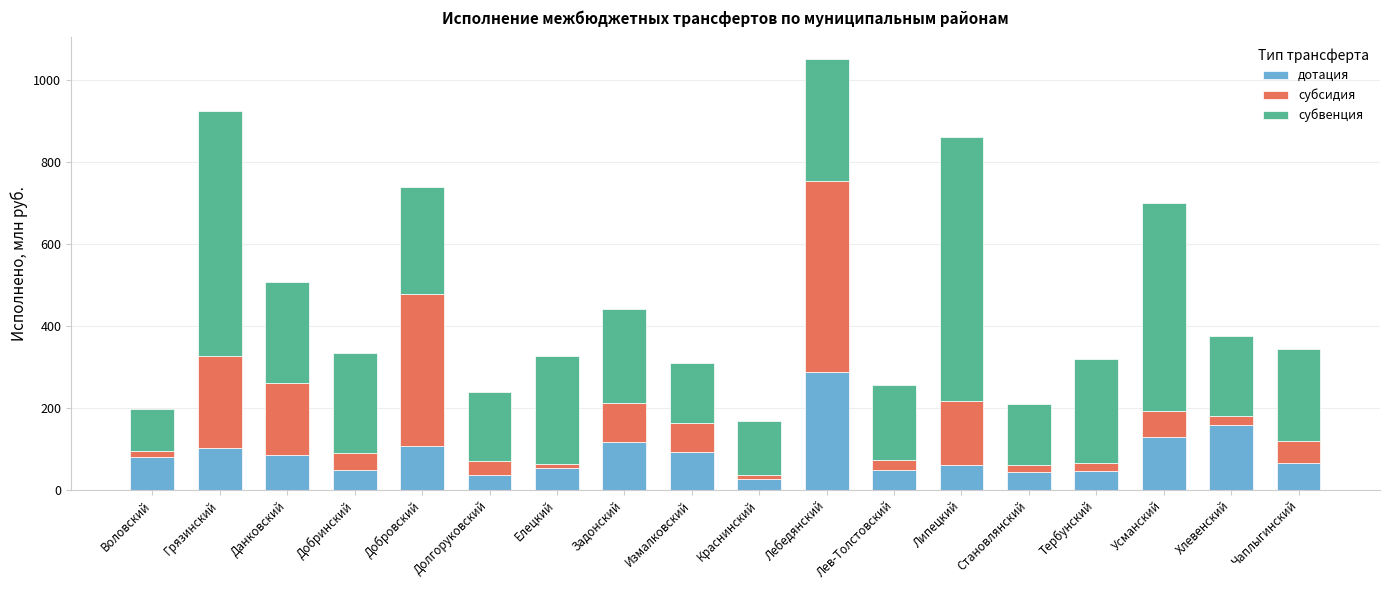

Is it true that дотация equals 46.7 at Тербунский?

True